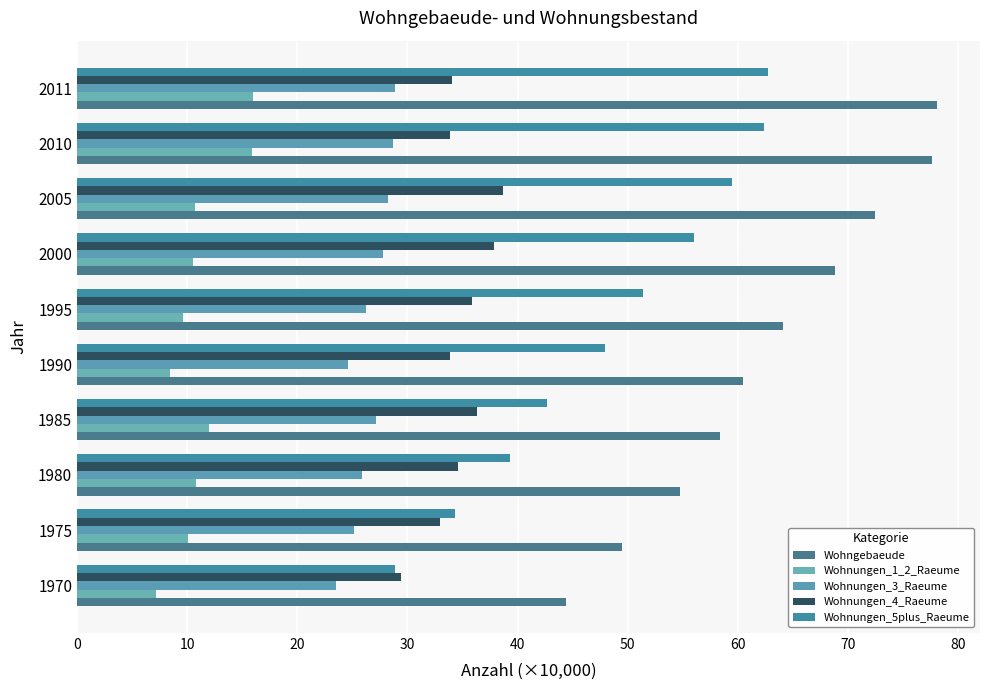

How many data points does each series have?

10